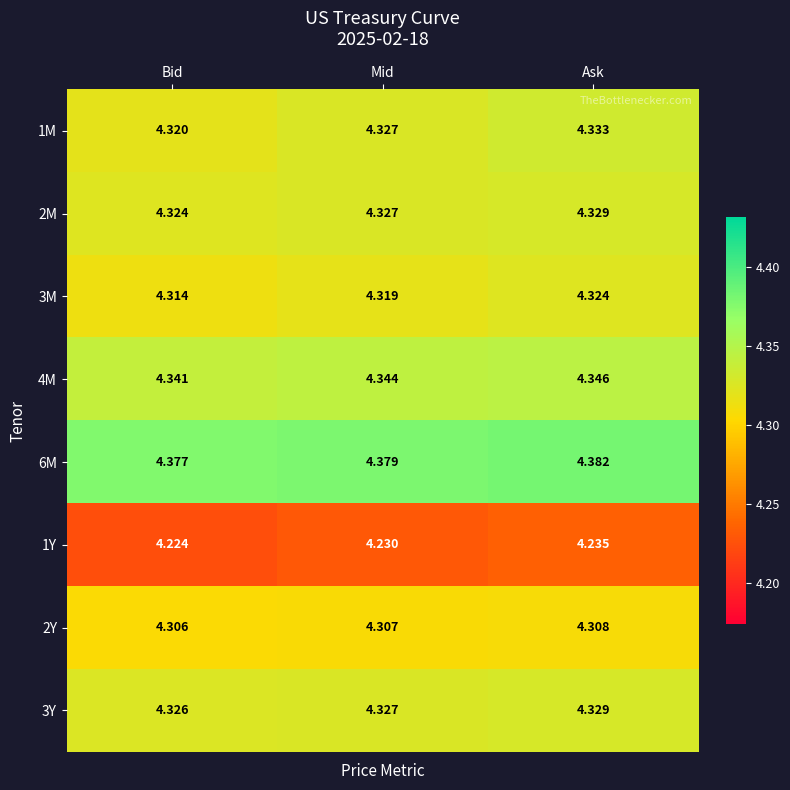

List the labels in order of 4M value, largest first.

Ask, Mid, Bid